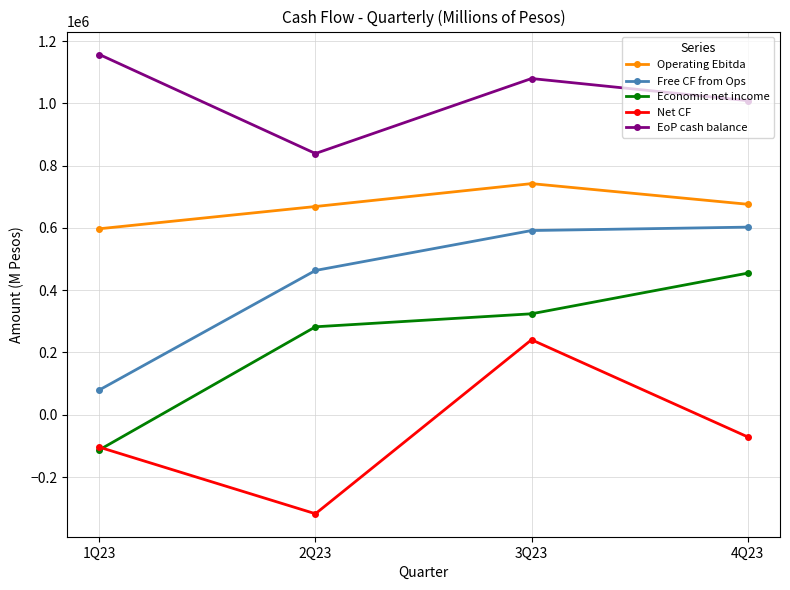

What are all the series names shown in the legend?

Operating Ebitda, Free CF from Ops, Economic net income, Net CF, EoP cash balance